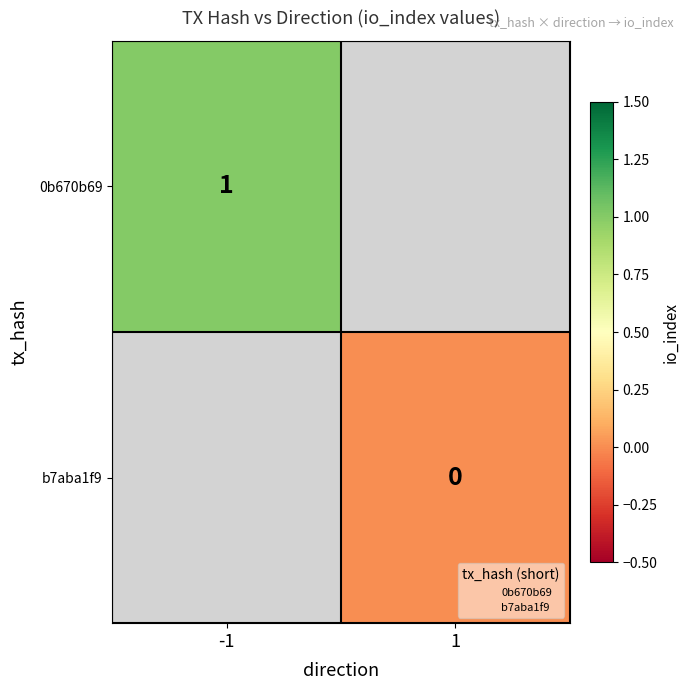

Which series has the largest range (max minus min)?

0b670b69